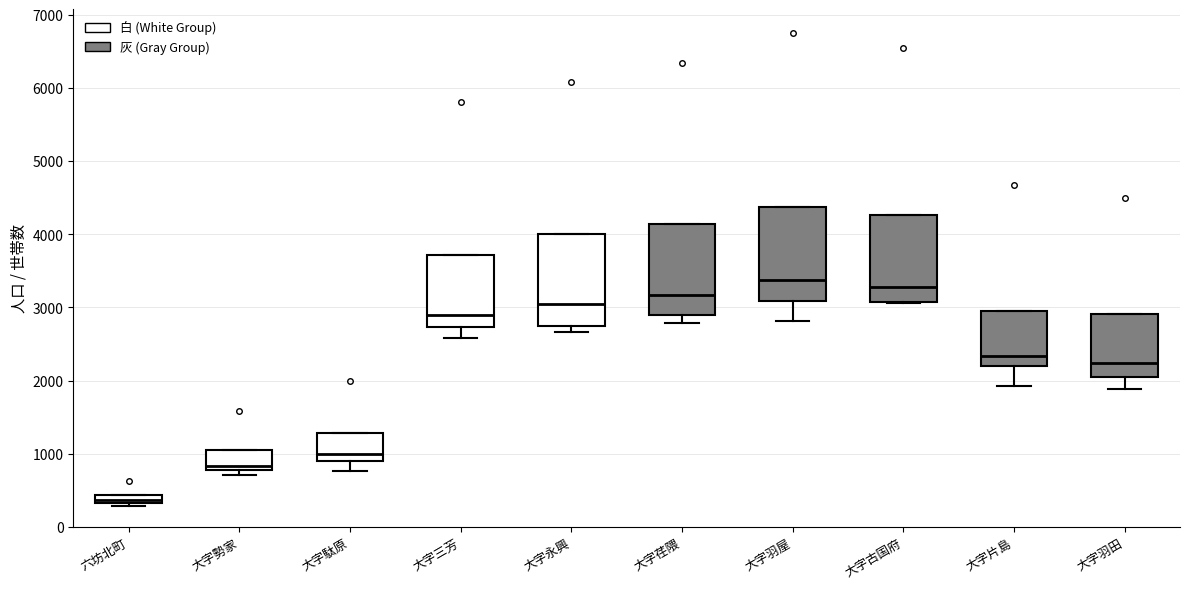

Where is the lower edge of the box for 大字駄原 on the y-axis? The values are not printed on the chart, so give them approximately, as read against the axis.

900